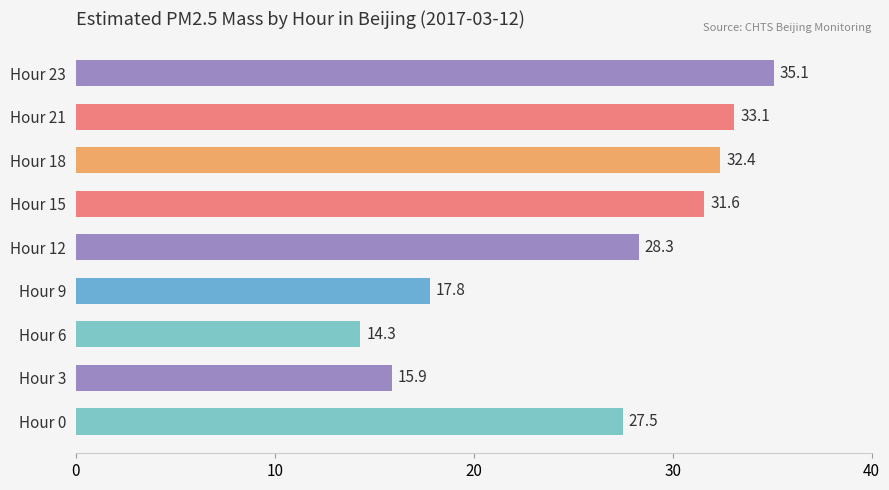

Approximately how many times larger is the value at Hour 15 compared to Hour 23?

0.9